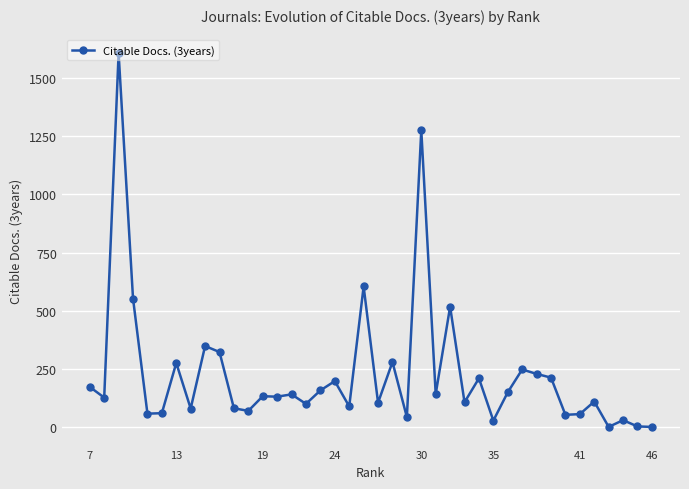

What is the average value?

227